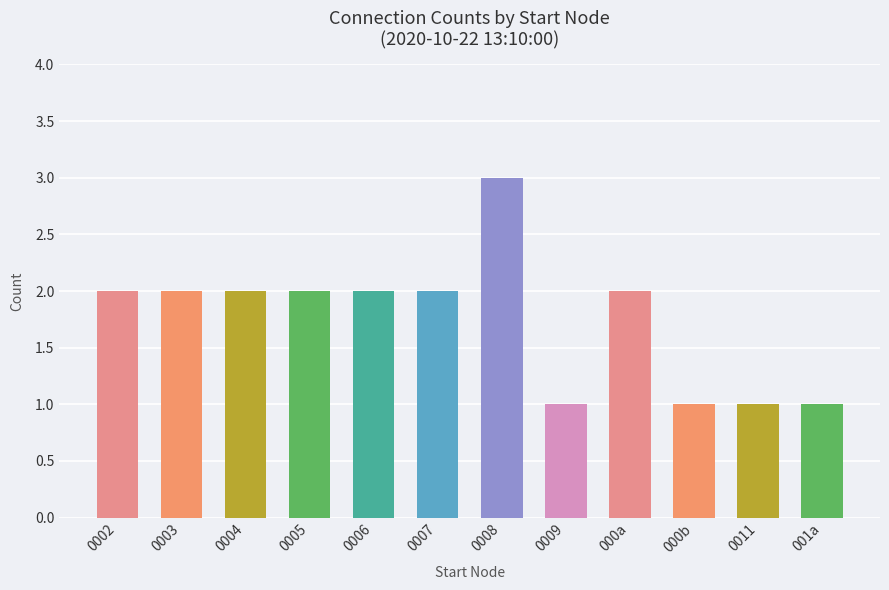

What is the sum of all values?

21